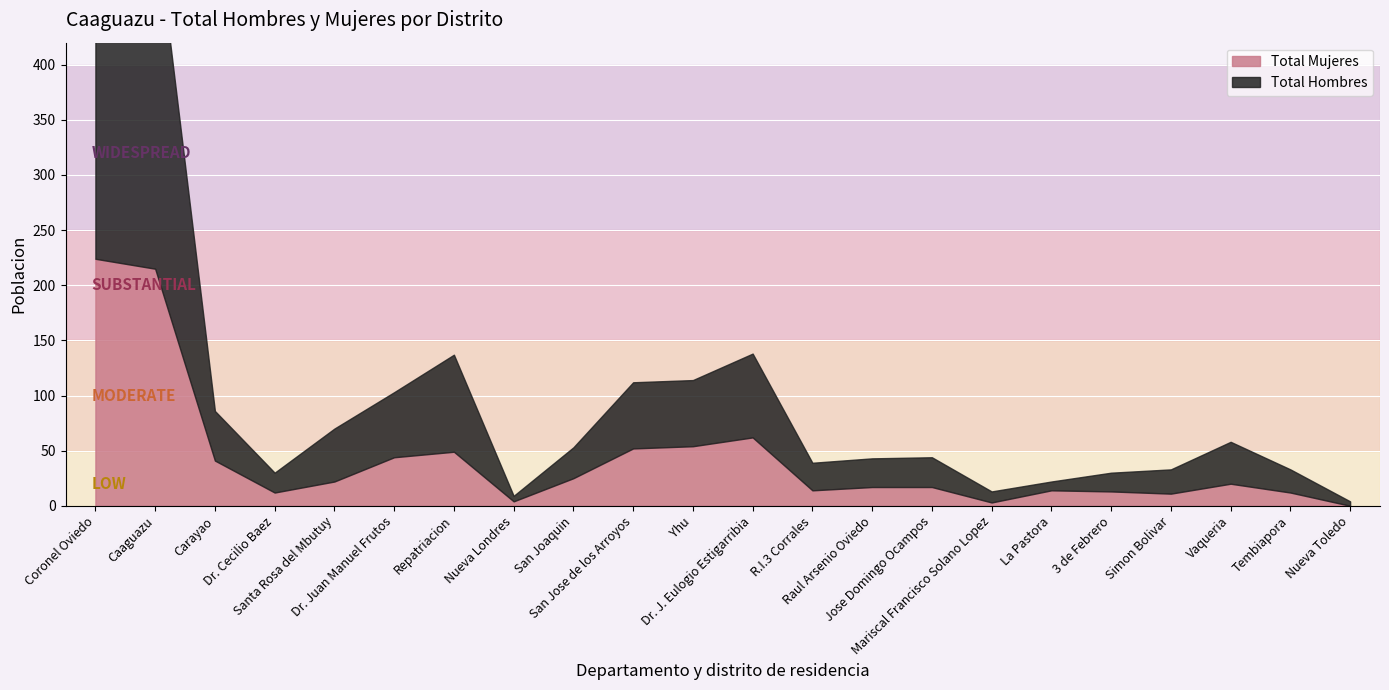

True or false: Total Mujeres and Total Hombres intersect in this chart.

True